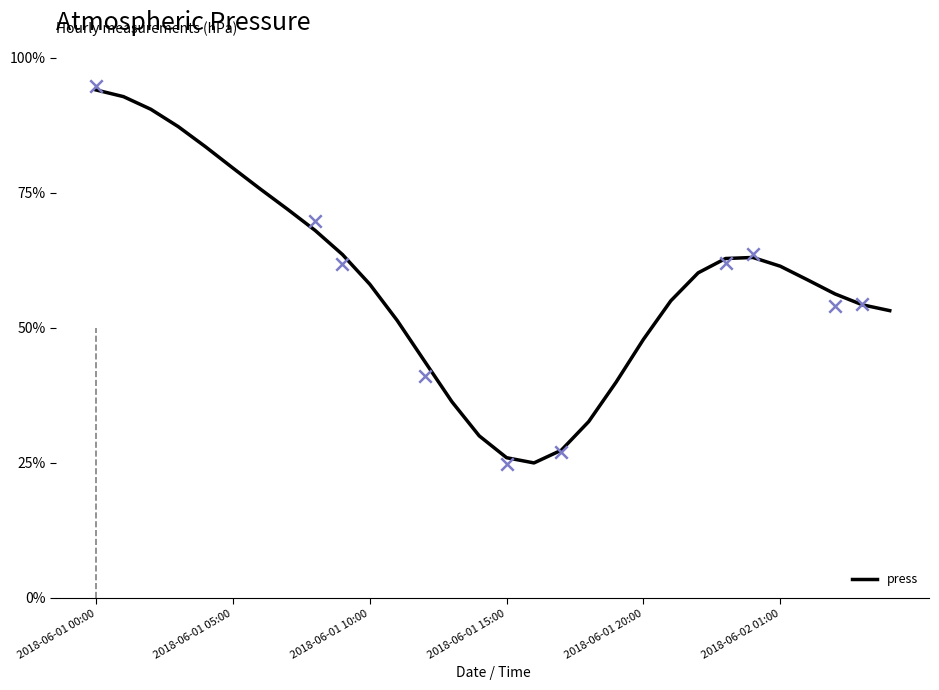

Between 29 and 10, which is larger?

10